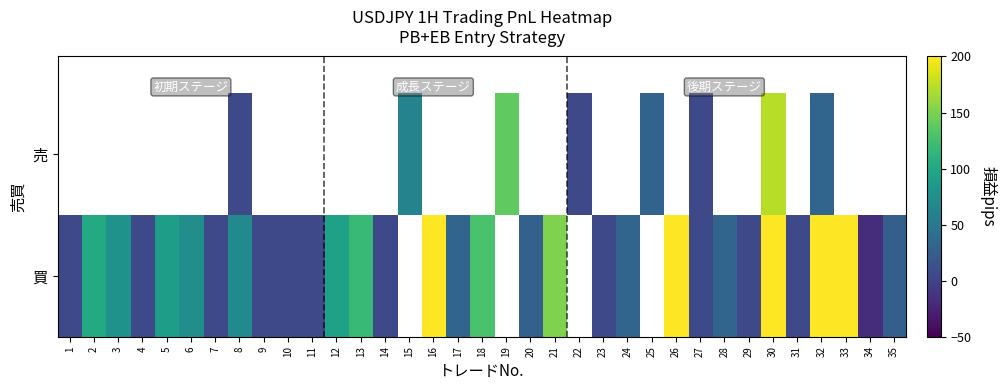

The 買 series shows 8.6 at 14. True or false?

False